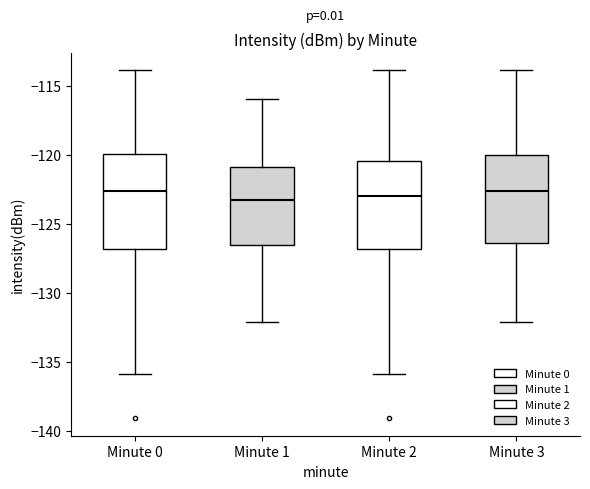

Where does the lower whisker of the box for Minute 1 end on the y-axis? The values are not printed on the chart, so give them approximately, as read against the axis.

-132.0